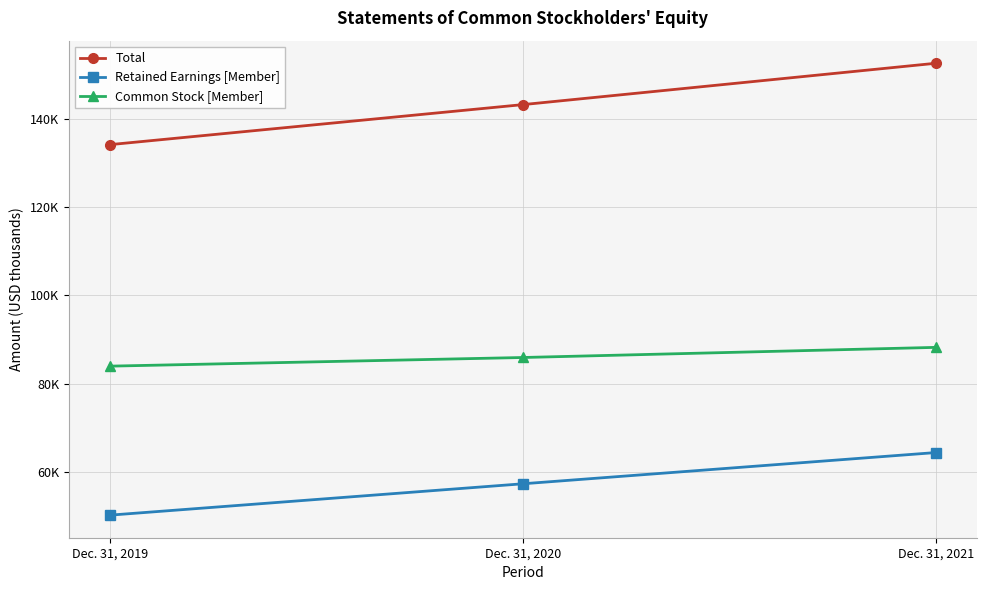

Is this an area chart (filled region under the line)?

No